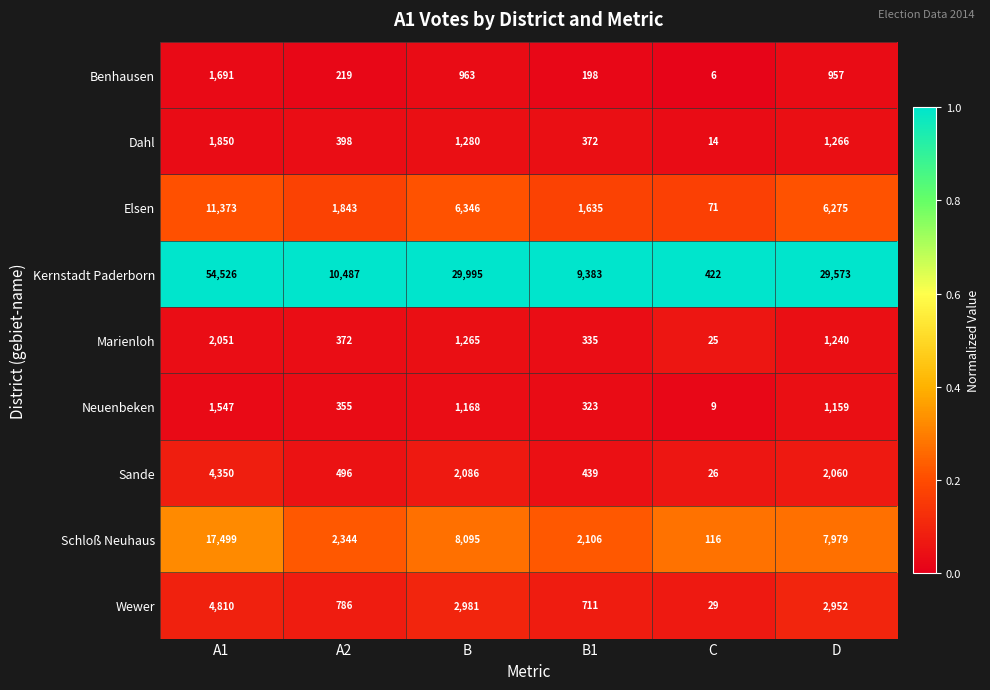

What is the maximum value for Benhausen?

1691